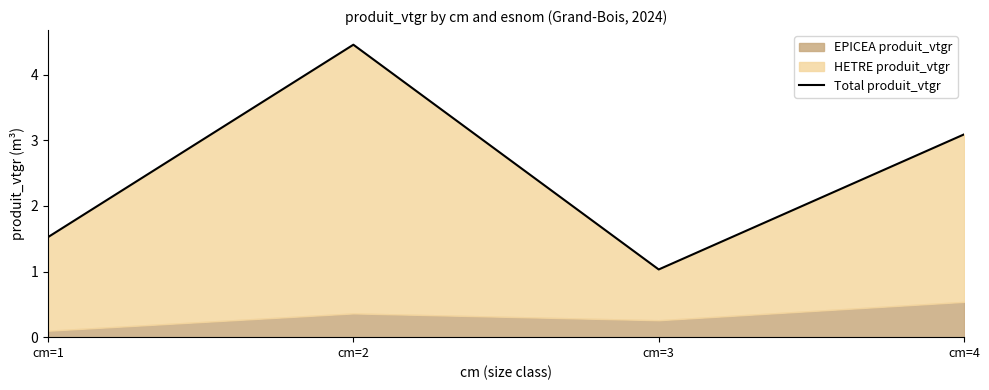

What is the approximate value at cm=3?

1.0